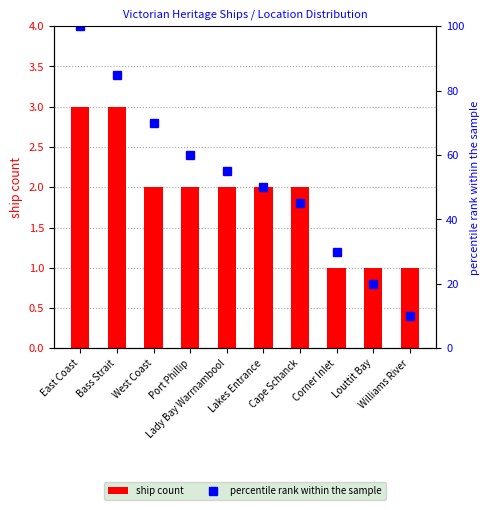

What is the difference between the percentile rank within the sample values at Cape Schanck and Port Phillip?

15